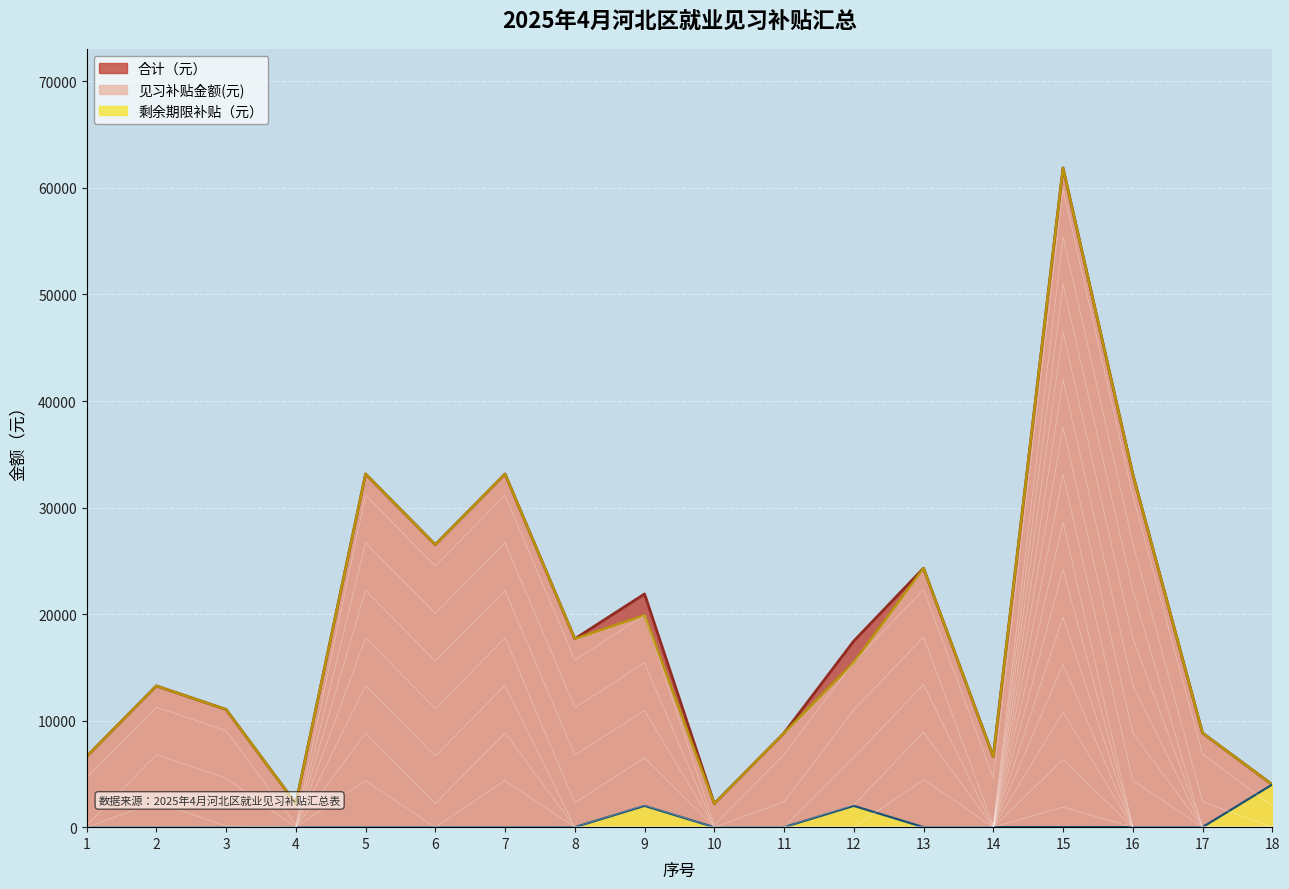

What is the total value across all series at 7?

66300